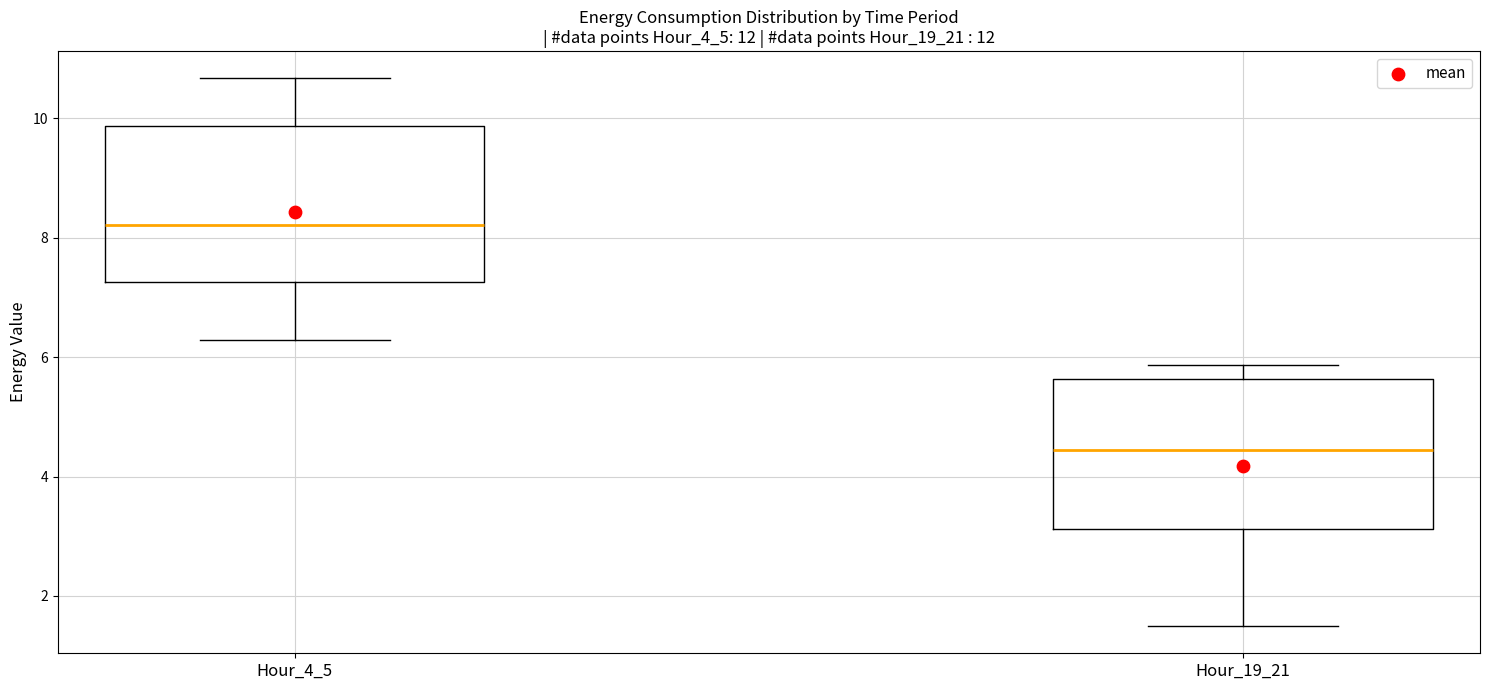

Where is the upper edge of the box for Hour_4_5 on the y-axis? The values are not printed on the chart, so give them approximately, as read against the axis.

9.8